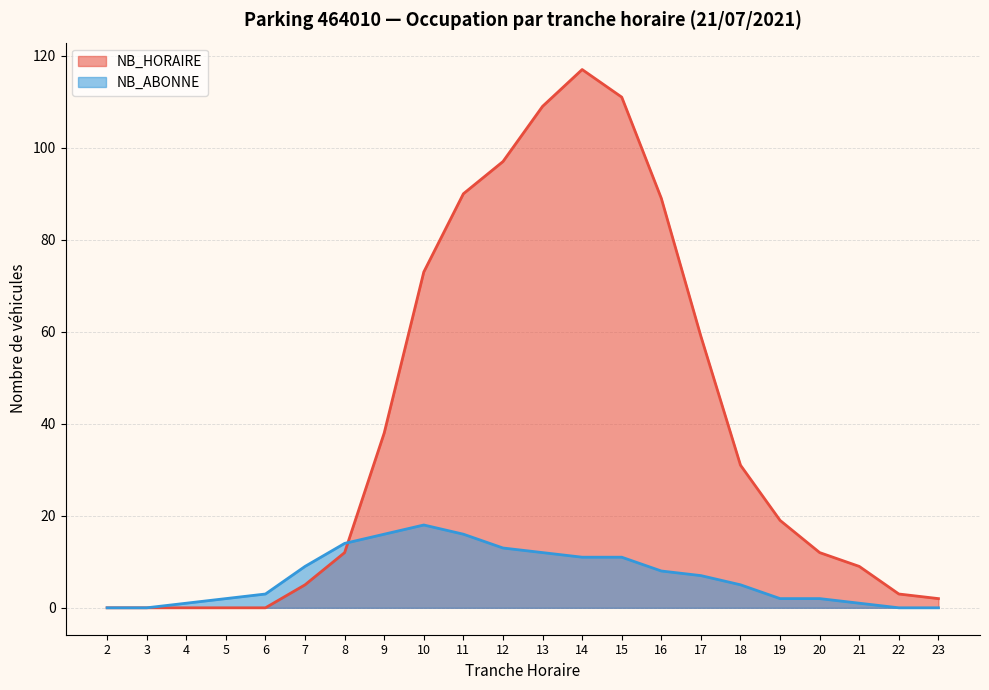

What is the difference between the maximum and second lowest values in the NB_ABONNE series?

18